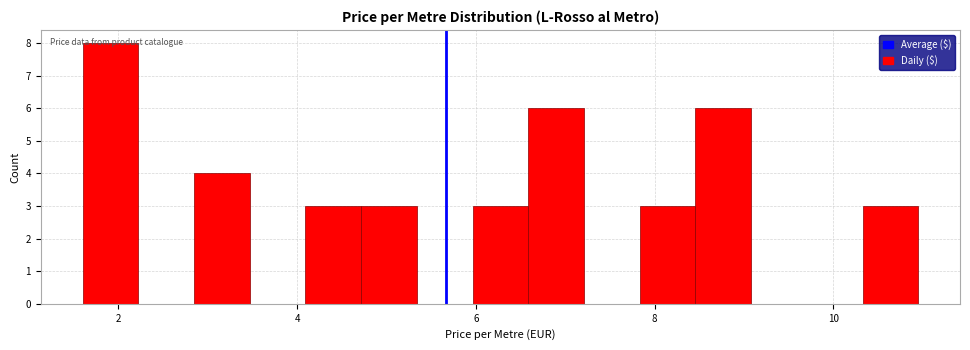

Around what value on the x-axis is the tallest bar? Give the approximate position of its centre, as read against the axis.

2.0